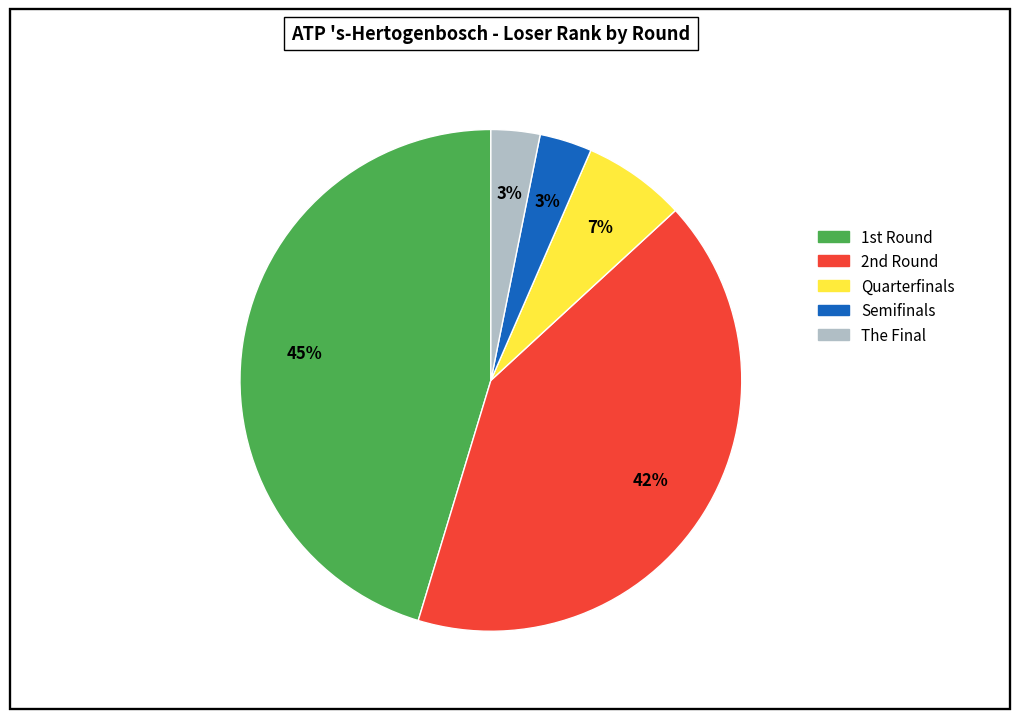

How many slices are in this pie chart?

5